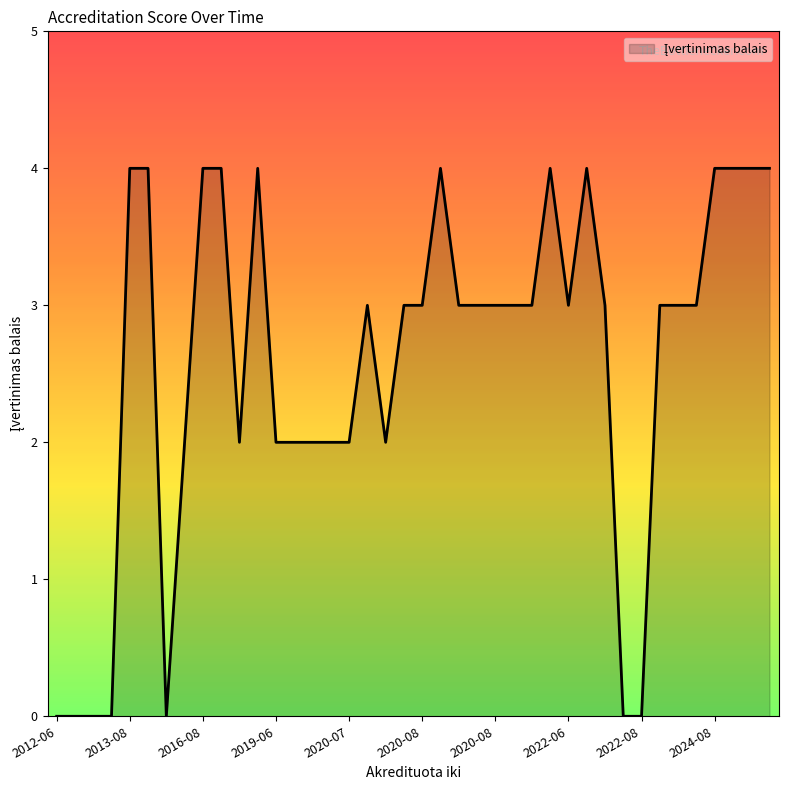

What is the difference between the maximum and minimum values?

4